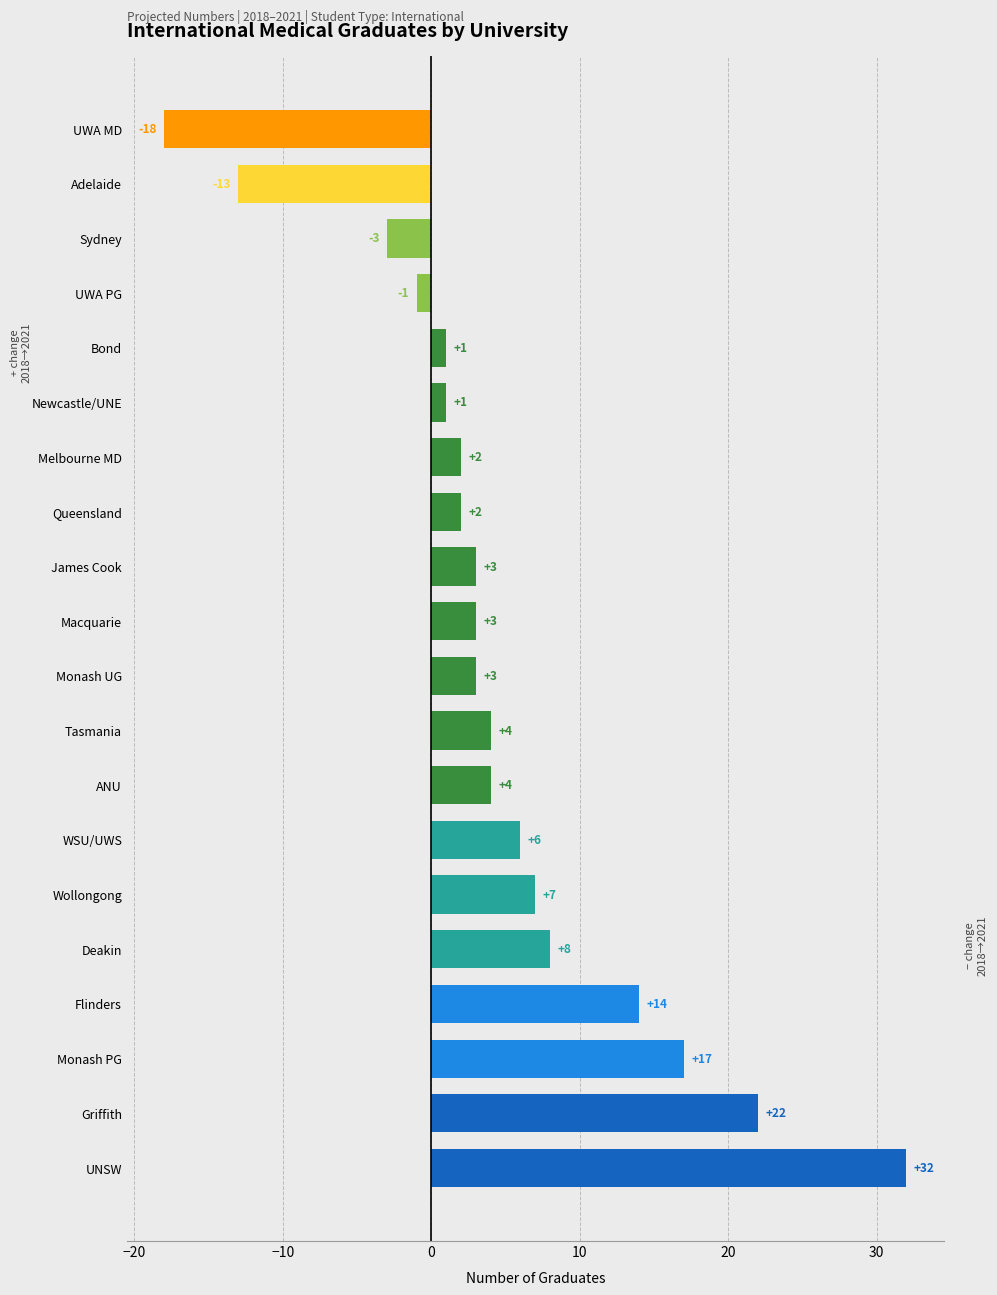

True or false: the data shows 11 at Wollongong.

False